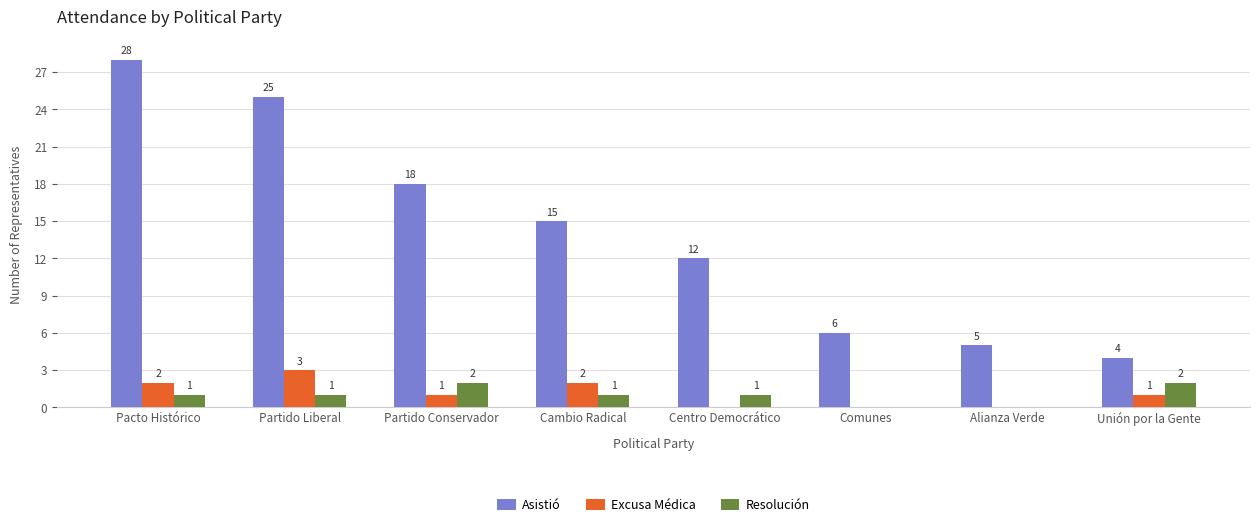

At which label is Asistió closest to 16?

Cambio Radical